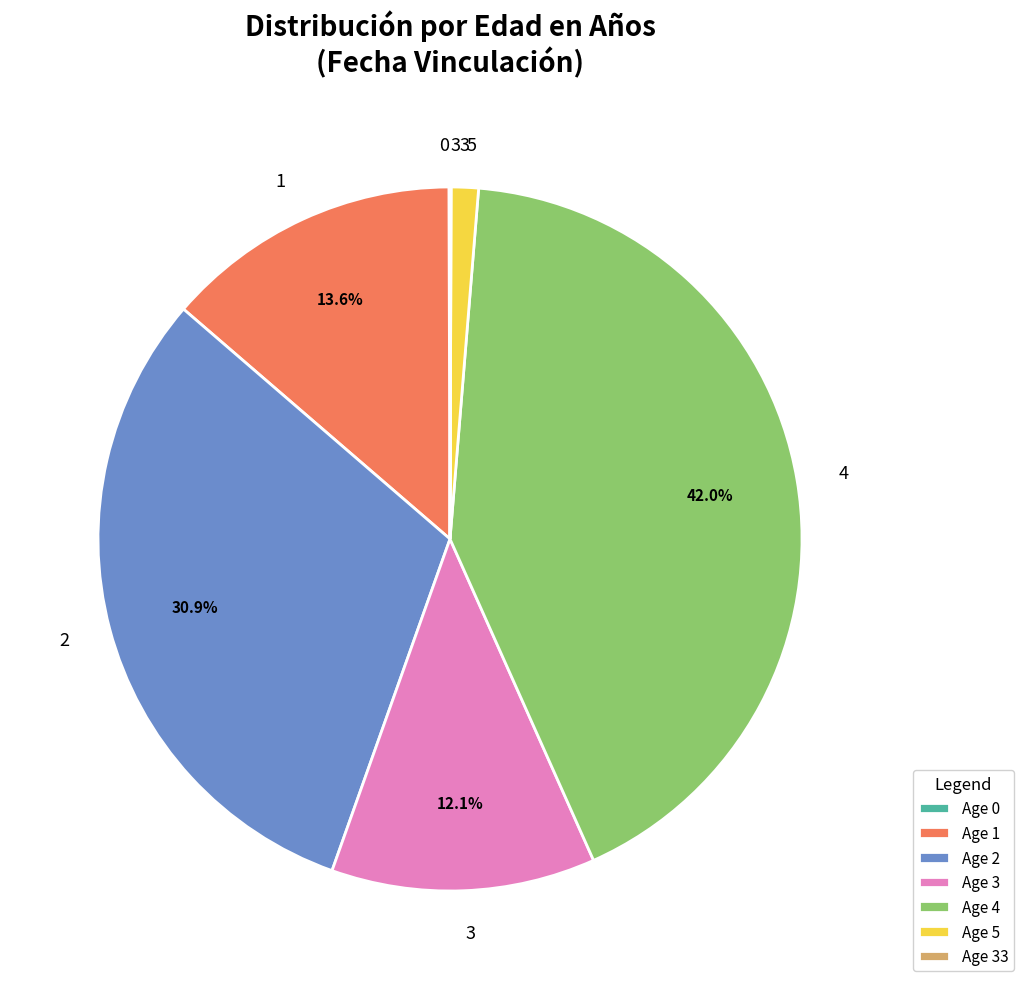

Is 1 the majority of the pie?

No